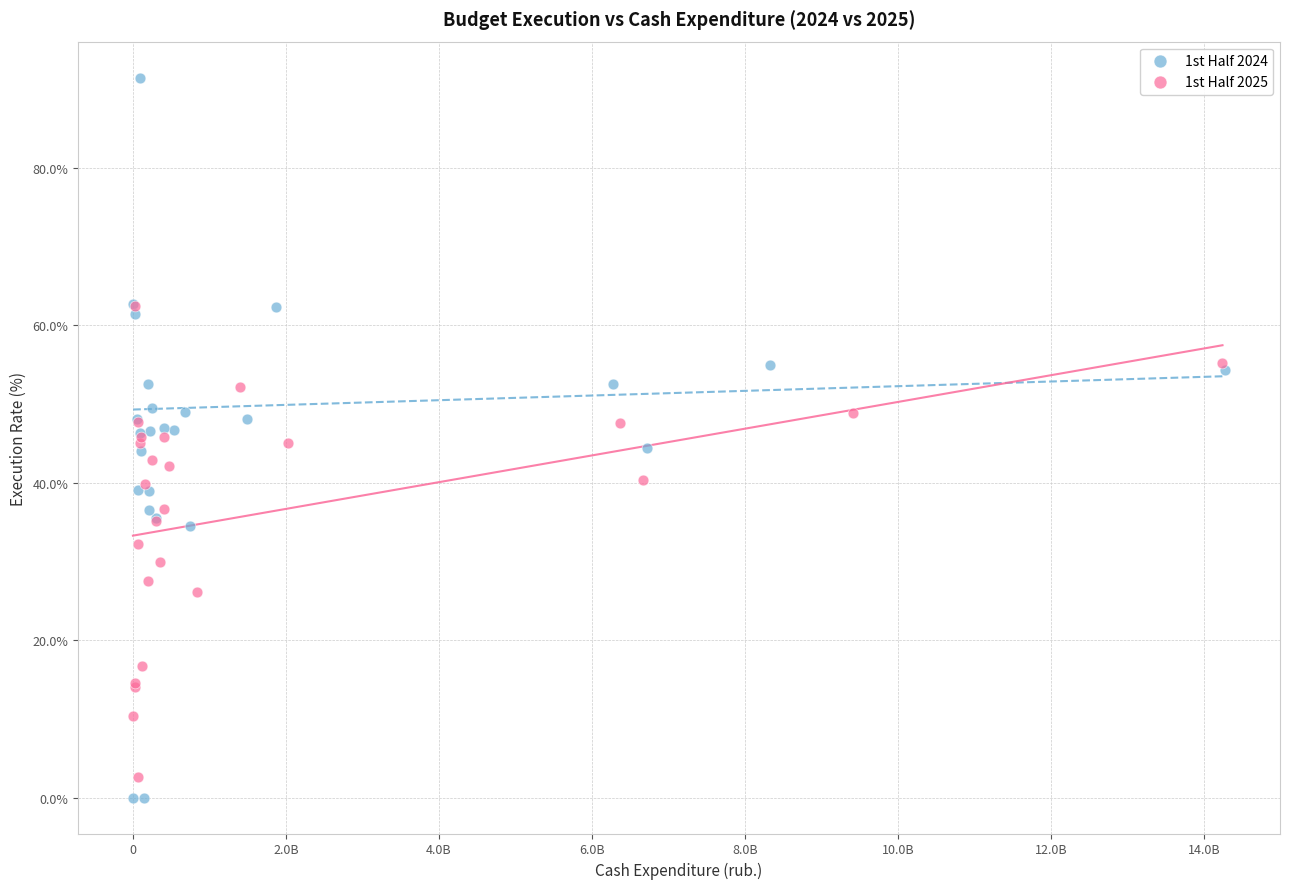

Which series reaches the maximum Y coordinate?

1st Half 2024